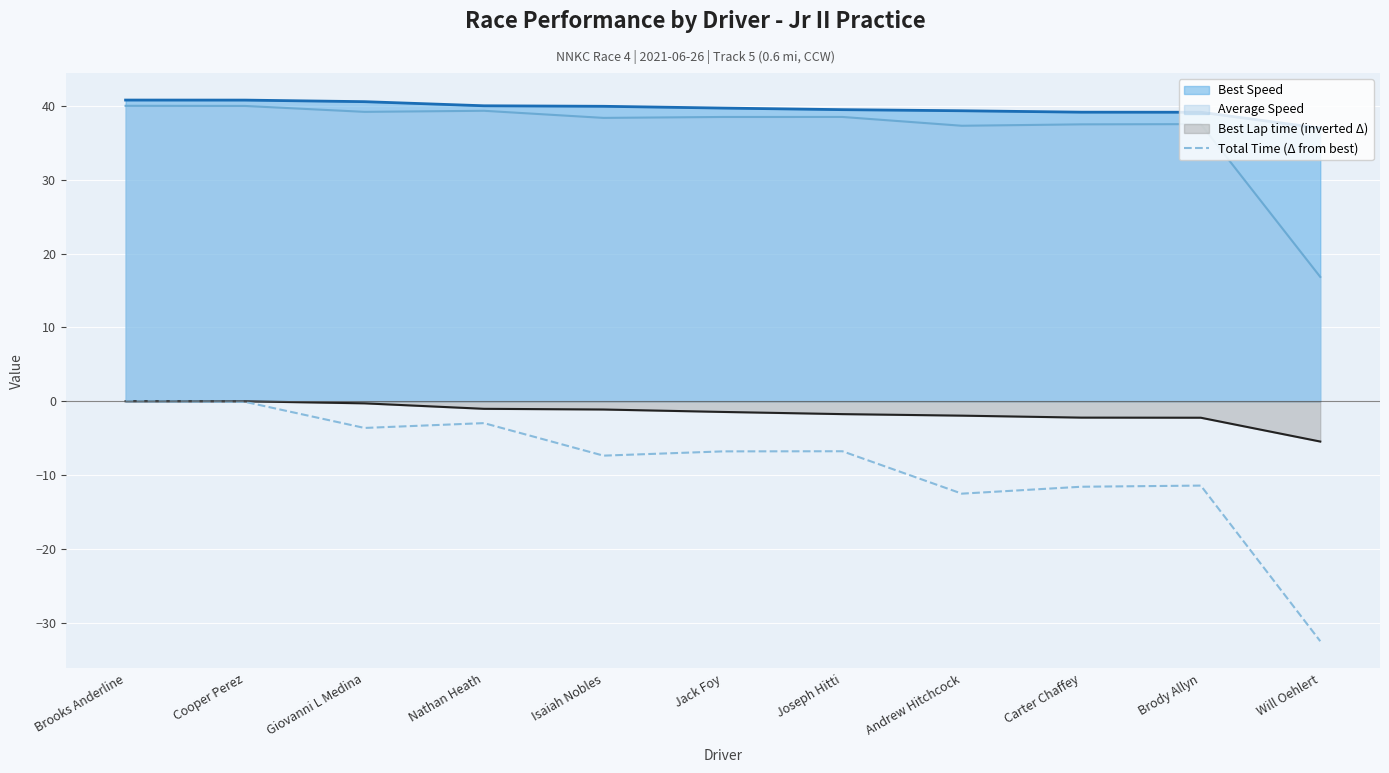

Reading left to right, what are all the values shown in this chart?

-0.0	-0.1	-3.6	-3.0	-7.4	-6.8	-6.8	-12.5	-11.6	-11.4	-32.5